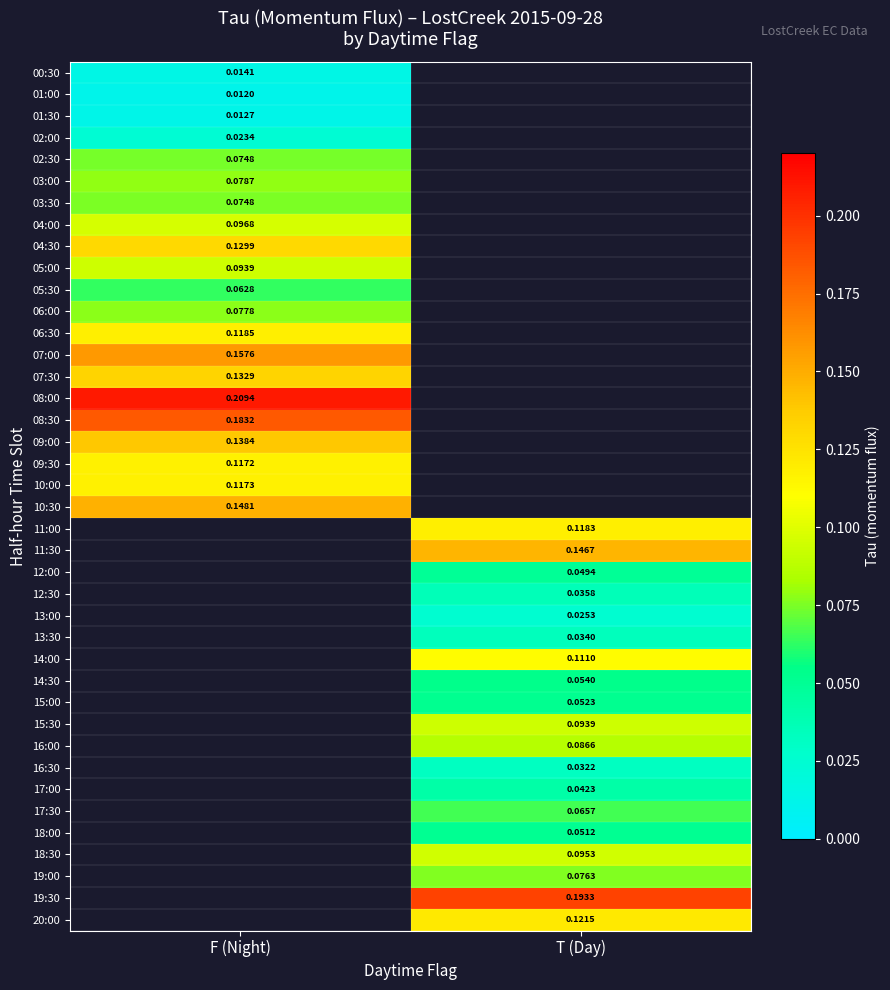

What is the spread (max minus min) of values at F (Night)?

0.2